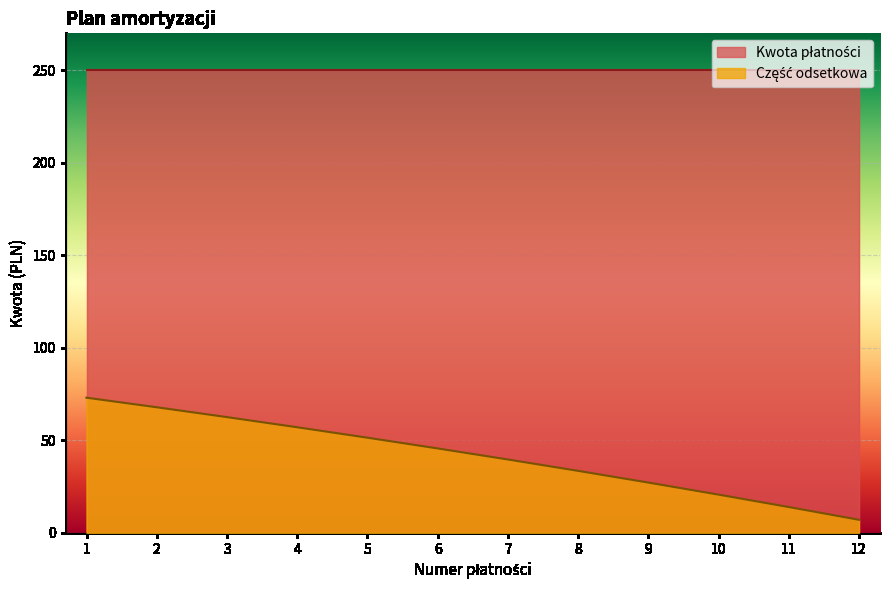

How many series are shown in this chart?

2